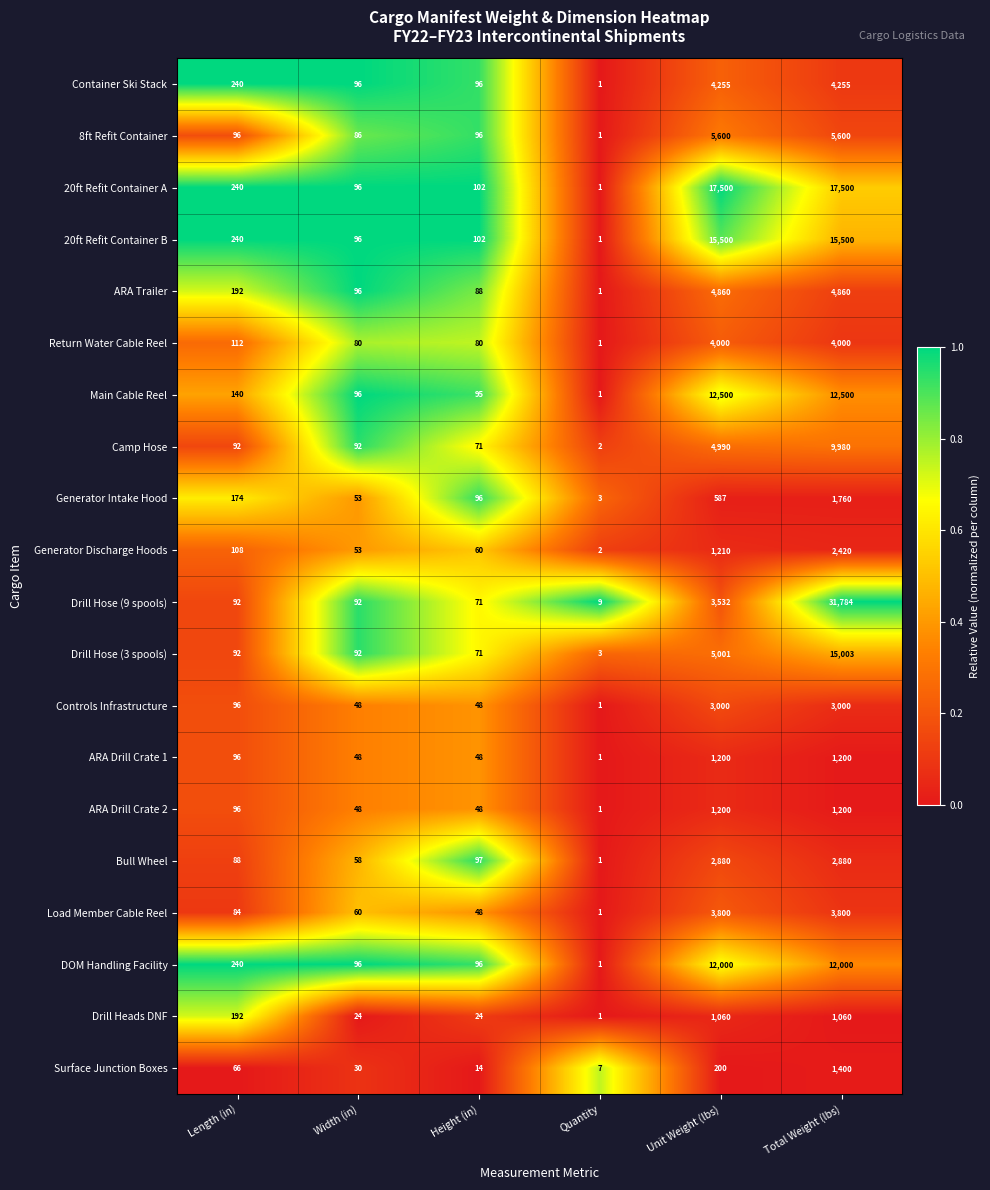

True or false: Container Ski Stack has a value of 1 at Quantity.

True